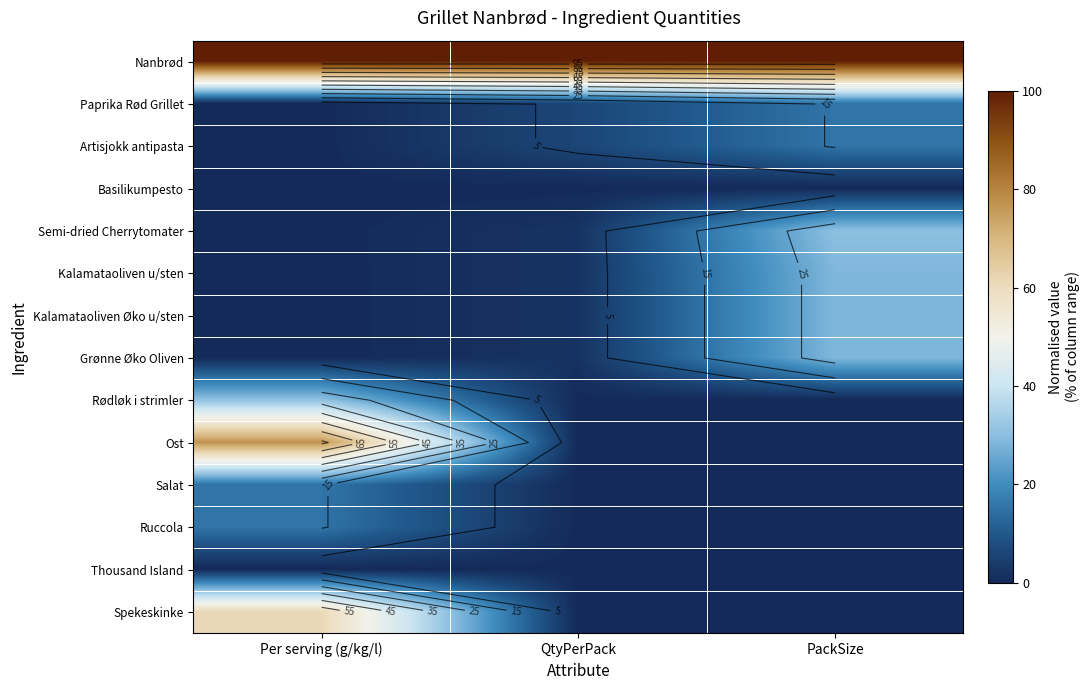

Is the value of Basilikumpesto at Per serving (g/kg/l) greater than the value of Paprika Rød Grillet at QtyPerPack?

No